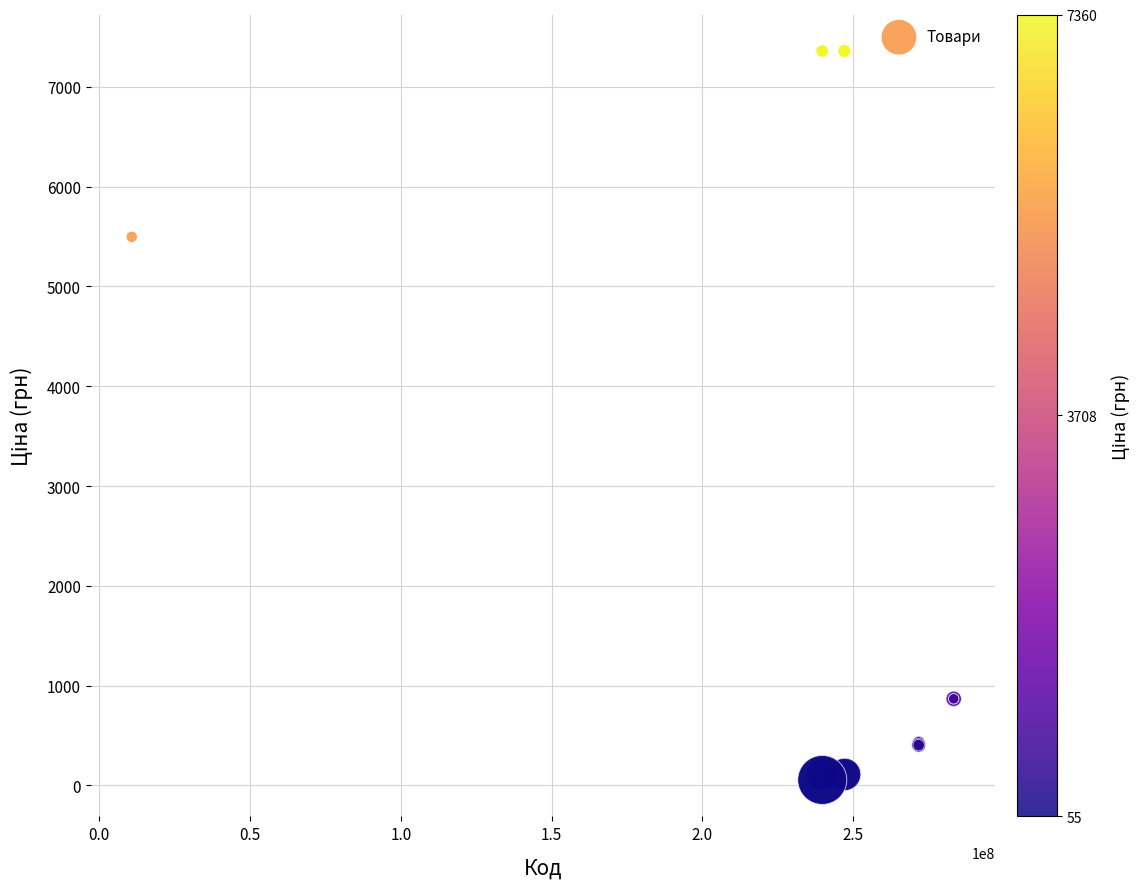

What Y value in the scatter plot is closest to 3707?

5497.3